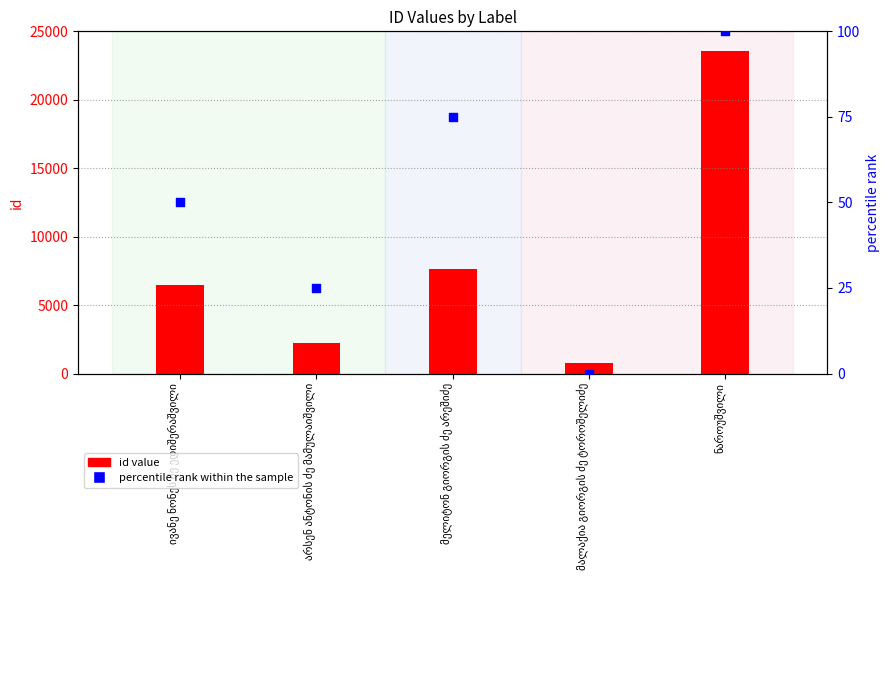

At how many categories does at least one series exceed 23161?

1